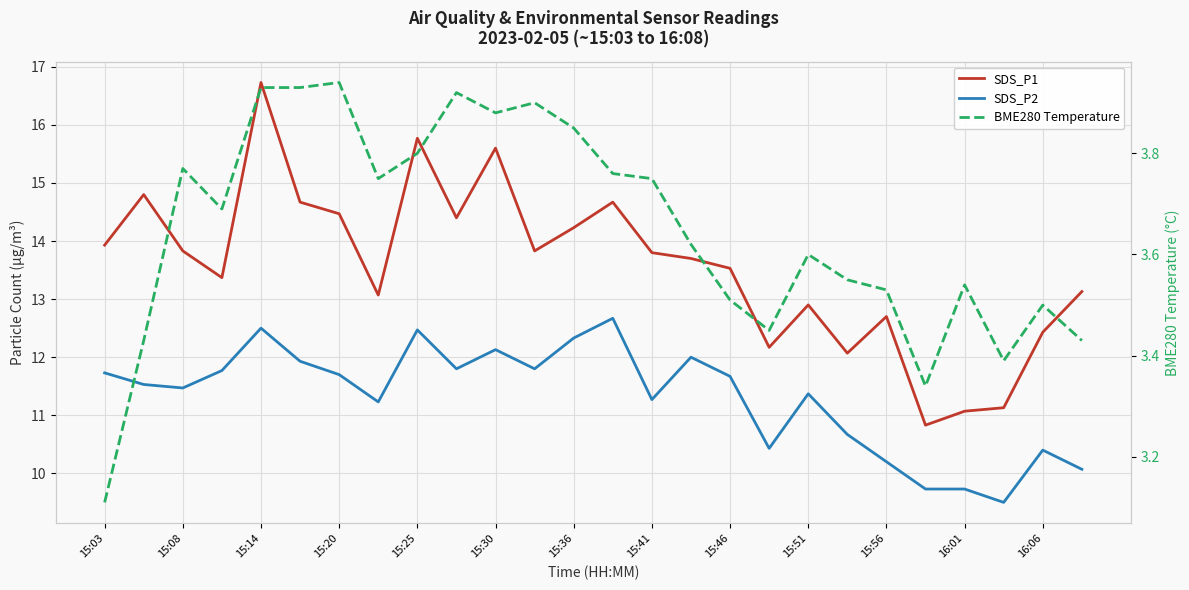

Is the value of SDS_P2 at 15:51 greater than the value of BME280 Temperature at 15:20?

Yes